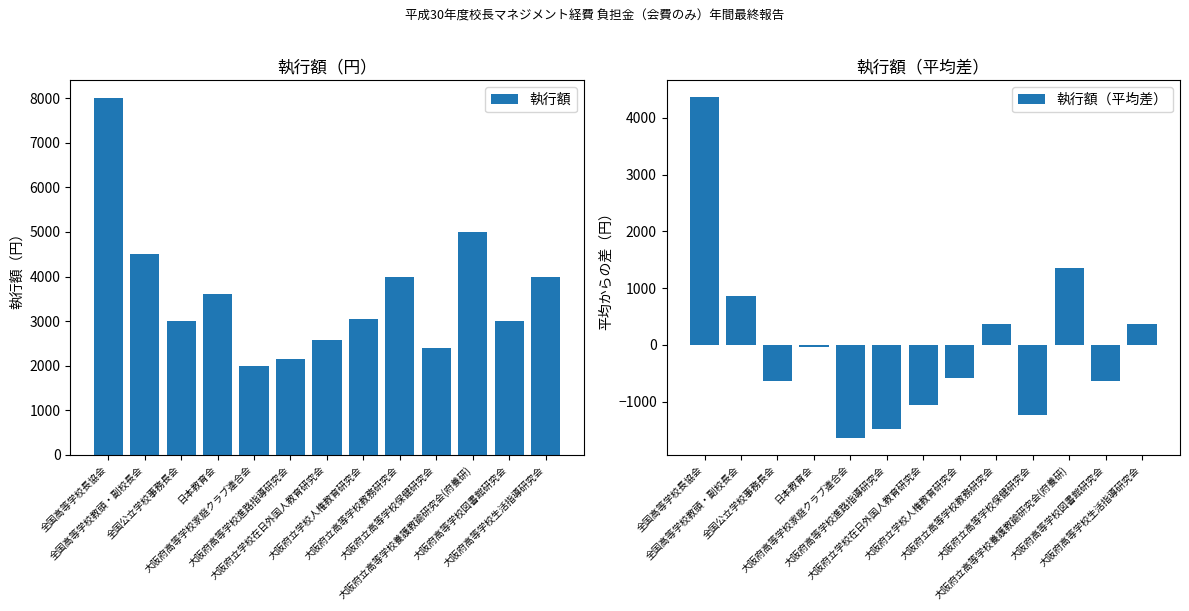

Is the value of 執行額 at 大阪府立高等学校養護教諭研究会(府養研) greater than the value of 執行額（平均差） at 大阪府立学校在日外国人教育研究会?

Yes